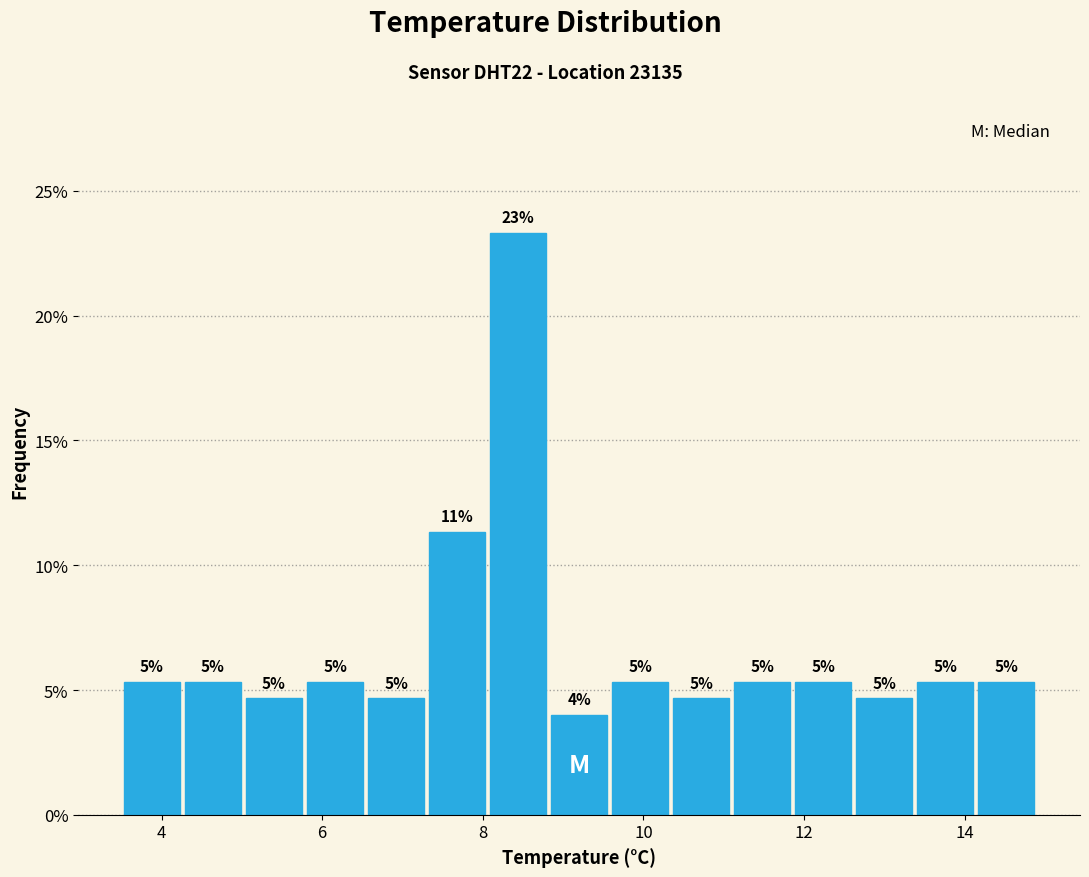

Around what value on the x-axis is the tallest bar? Give the approximate position of its centre, as read against the axis.

8.4